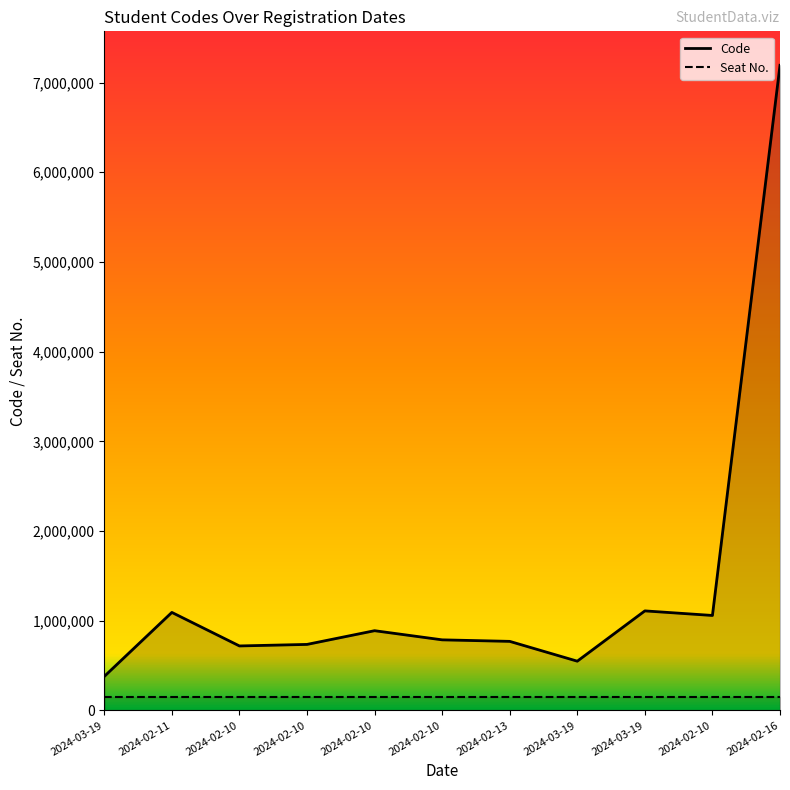

What is the sum of all values?

15278271.3